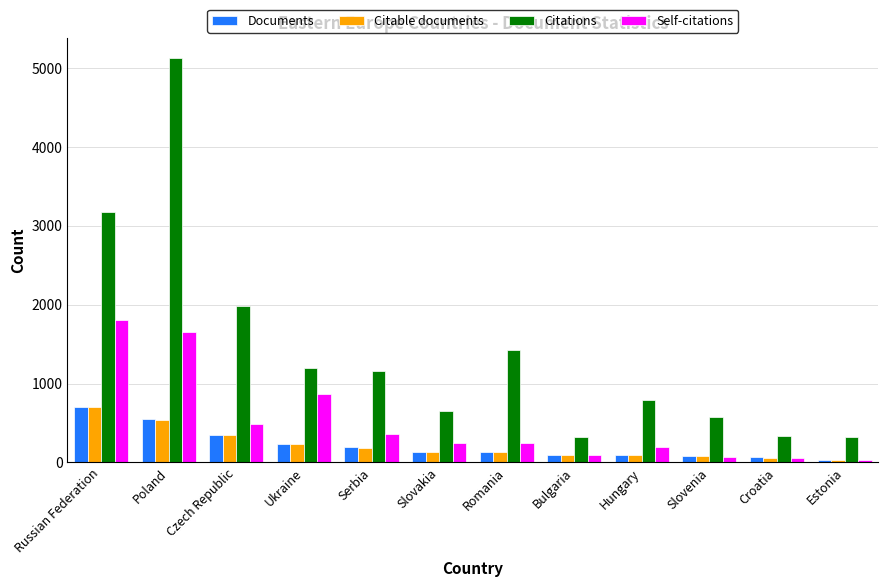

What is the highest value of the Citable documents series?

698